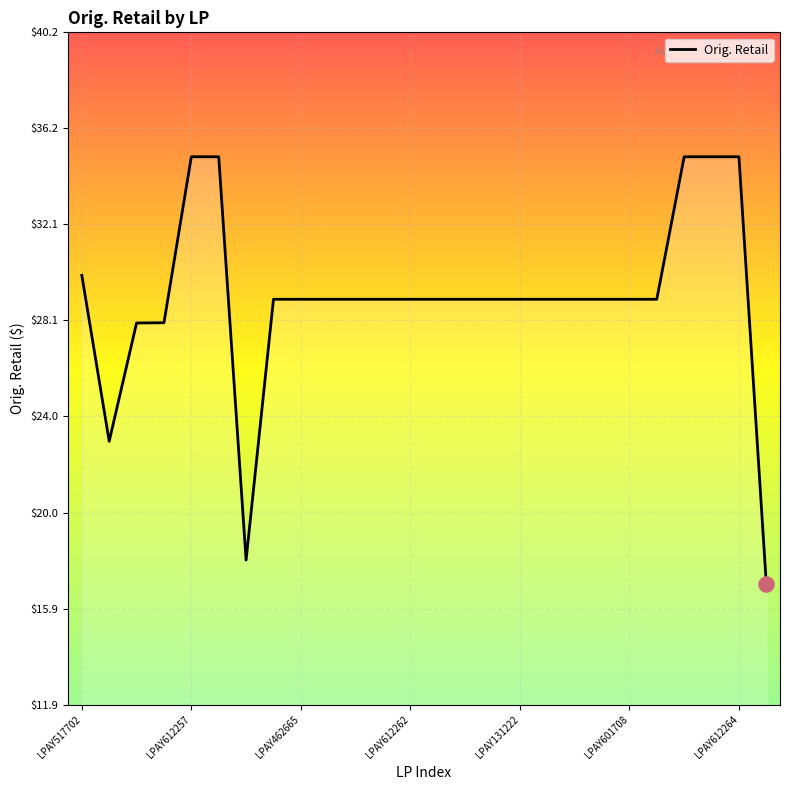

What is the smallest value displayed?

17.0